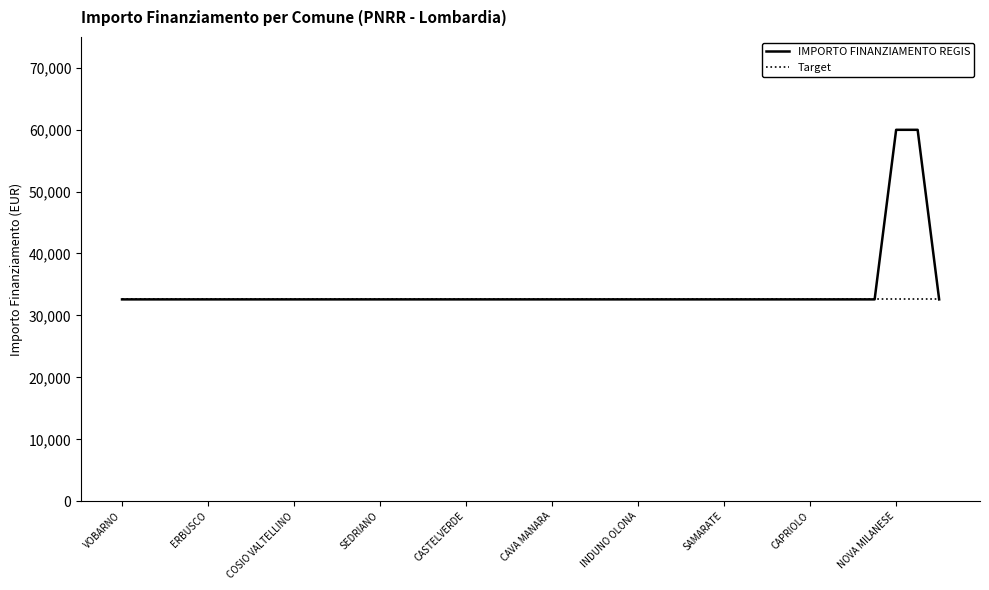

Reading left to right, list all the values displayed in this chart.

IMPORTO FINANZIAMENTO REGIS: 32589	32589	32589	32589	32589	32589	32589	32589	32589	32589	32589	32589	32589	32589	32589	32589	32589	32589	32589	32589	32589	32589	32589	32589	32589	32589	32589	32589	32589	32589	32589	32589	32589	32589	32589	32589	59966	59966	32589
Target: 32589	32589	32589	32589	32589	32589	32589	32589	32589	32589	32589	32589	32589	32589	32589	32589	32589	32589	32589	32589	32589	32589	32589	32589	32589	32589	32589	32589	32589	32589	32589	32589	32589	32589	32589	32589	32589	32589	32589